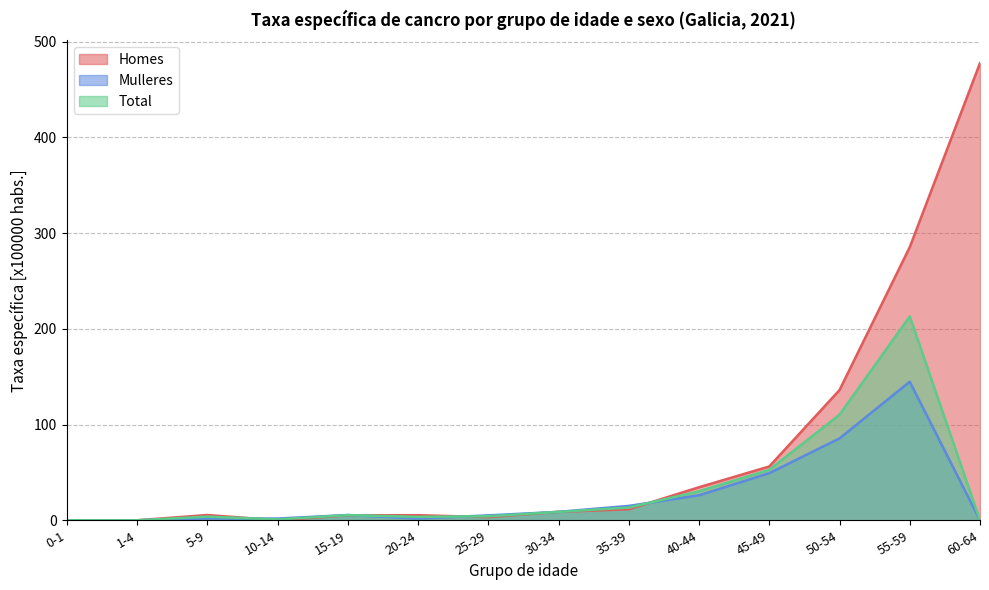

Between which two adjacent categories do Total and Mulleres first intersect?

5-9 and 10-14